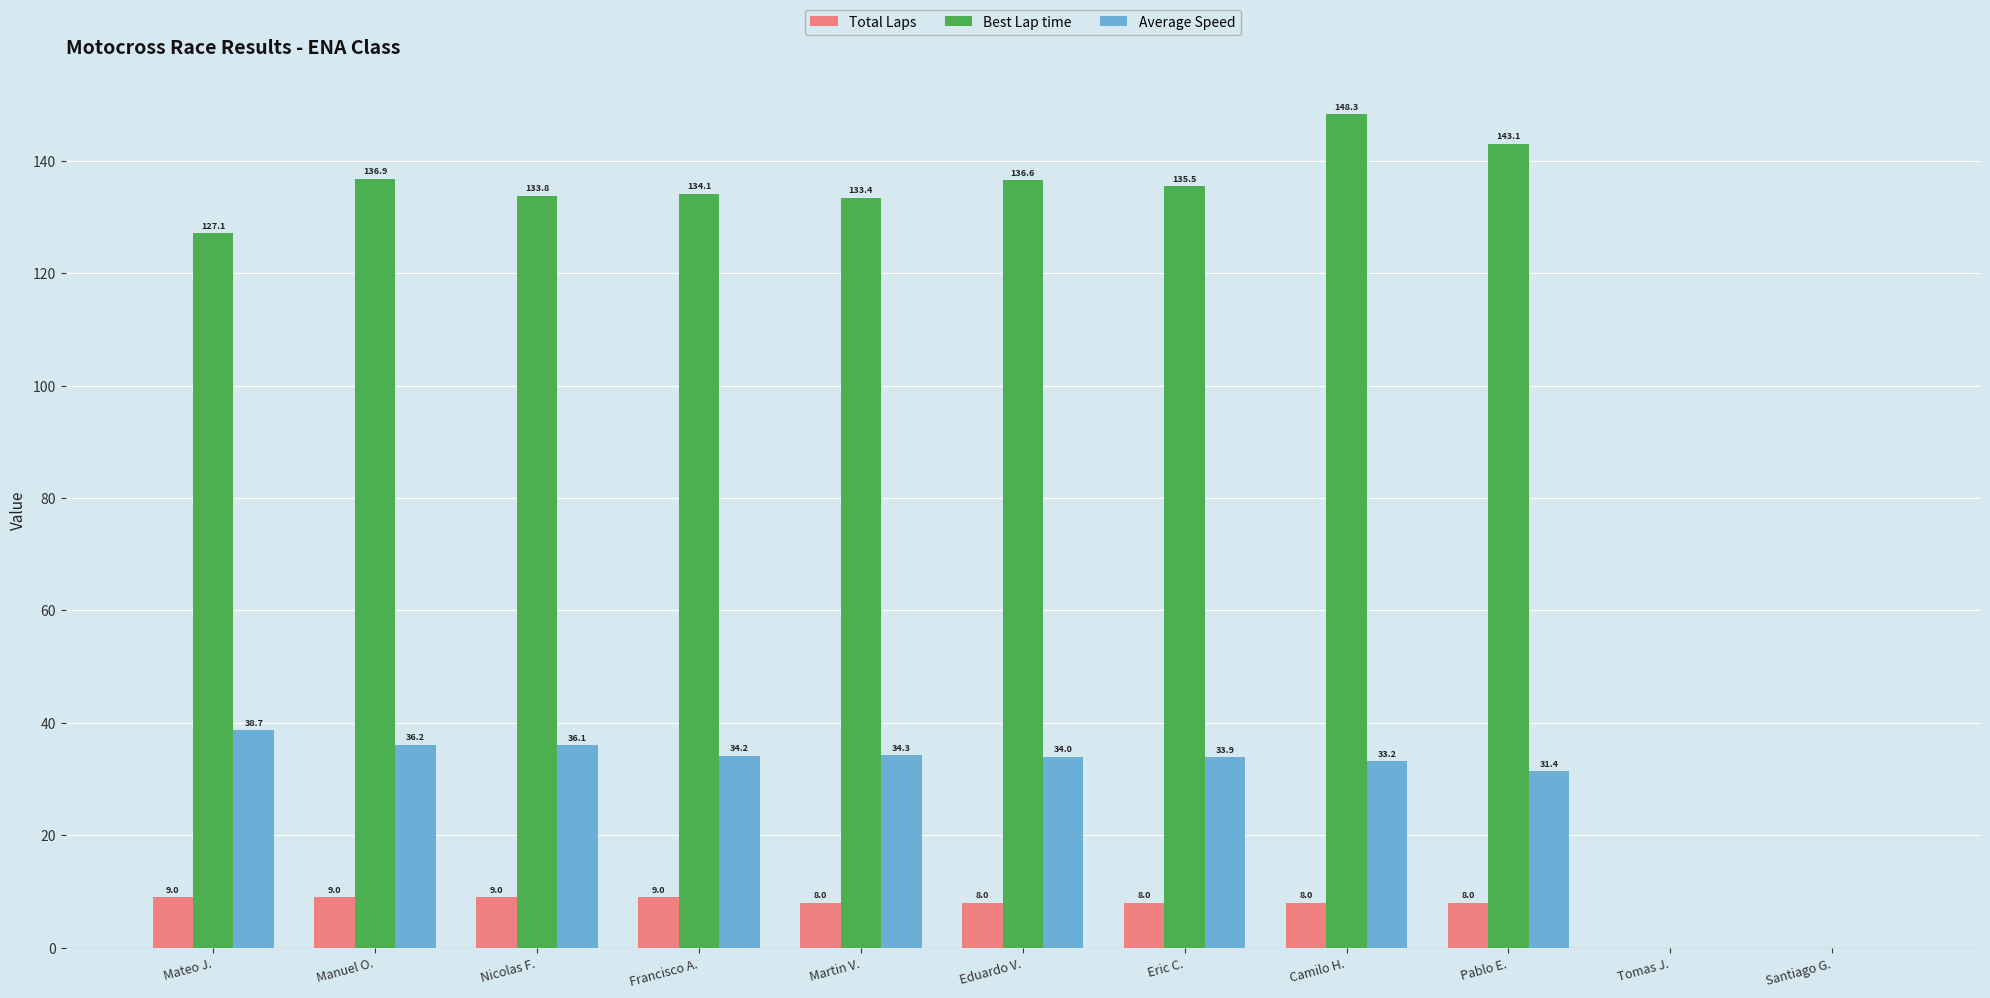

What is the total value across all series at Francisco A.?

177.3